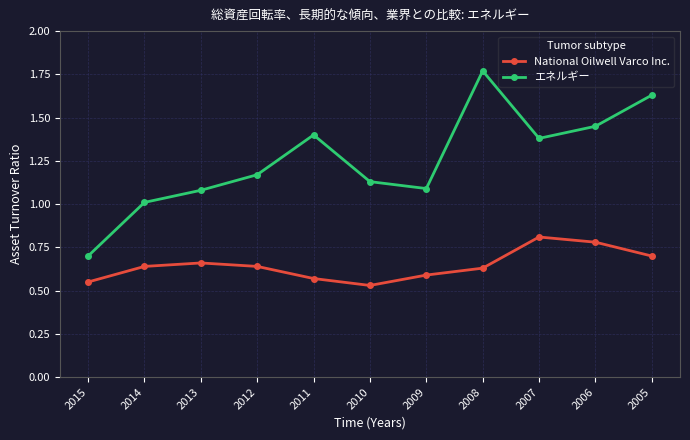

How many interior local valleys does the エネルギー series have?

2